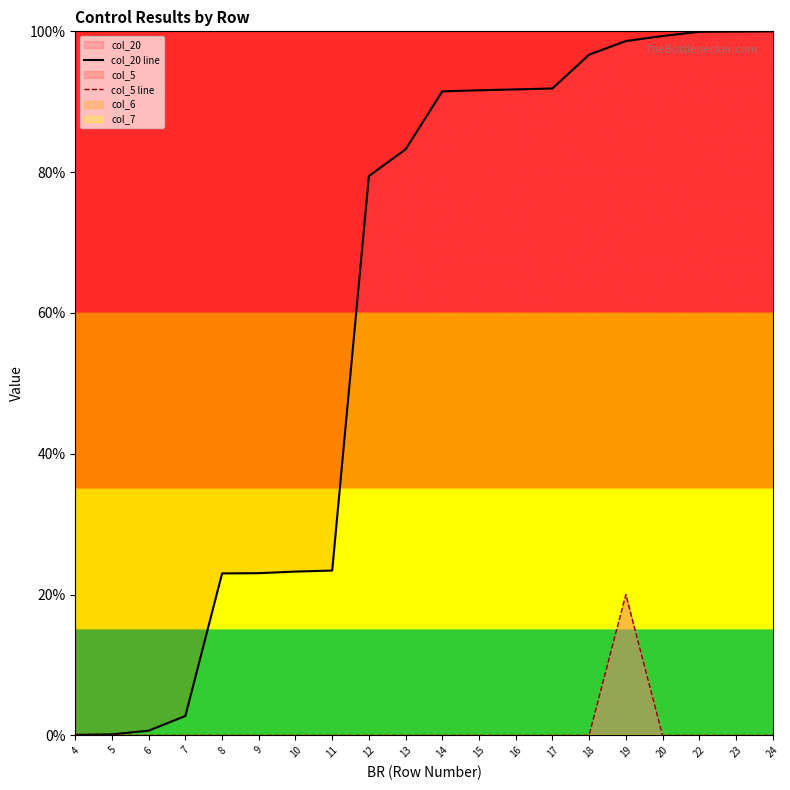

Reading left to right, what are all the values shown in this chart?

col_20 line: 0.1	0.1	0.7	2.7	23.0	23.0	23.3	23.4	79.4	83.2	91.5	91.6	91.8	91.9	96.7	98.6	99.3	99.9	100.0	100.0
col_5 line: 0.0	0.0	0.0	0.0	0.0	0.0	0.0	0.0	0.0	0.0	0.0	0.0	0.0	0.0	0.0	20.0	0.0	0.0	0.0	0.0